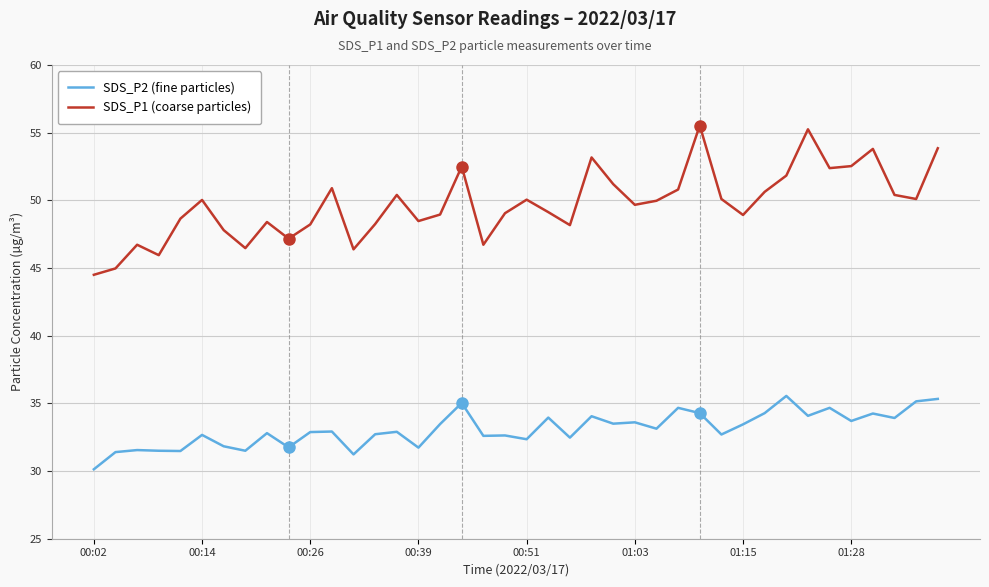

List the series in order of their overall mean, highest first.

SDS_P1 (coarse particles), SDS_P2 (fine particles)